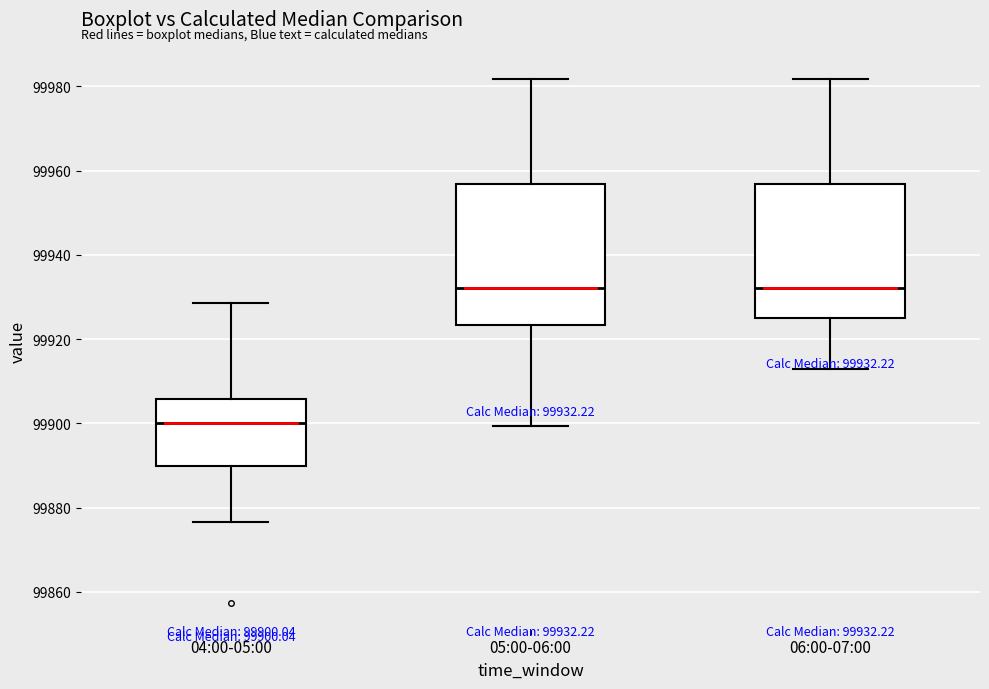

Which box's median line is the lowest?

04:00-05:00